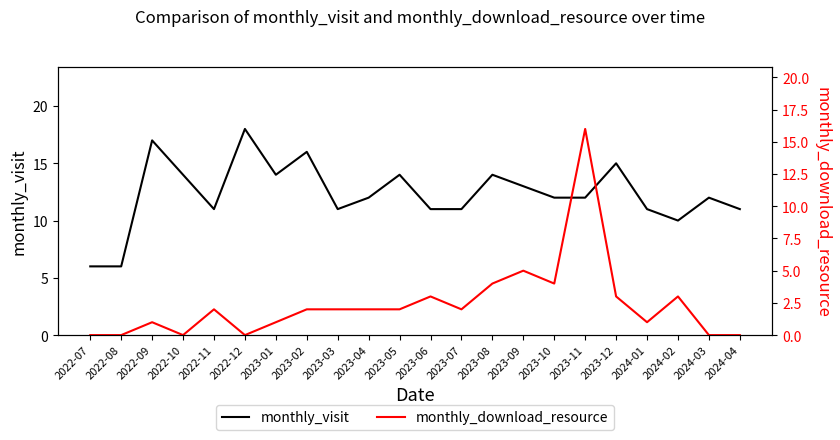

How many times do monthly_visit and monthly_download_resource cross each other?

2